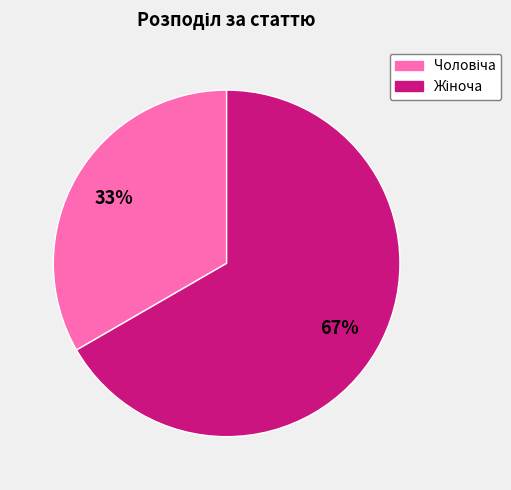

Does any single category account for the majority?

Yes